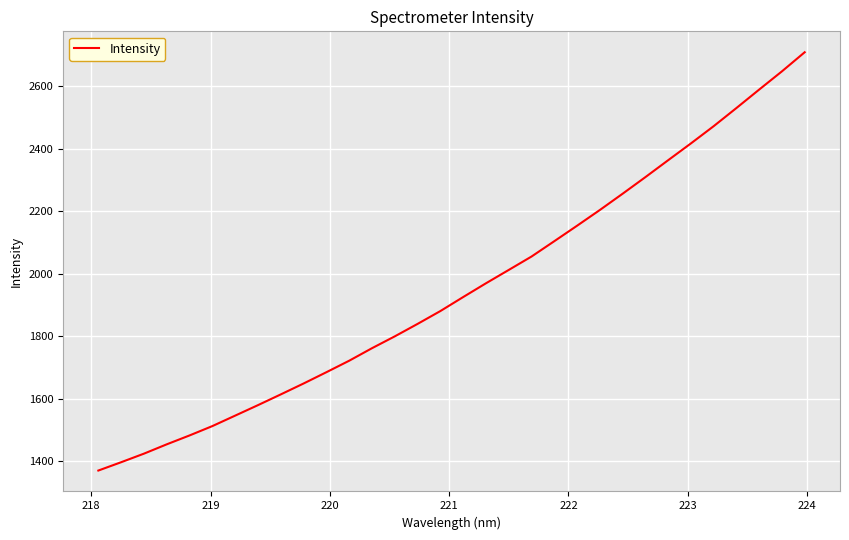

What is the smallest value displayed?

1370.1